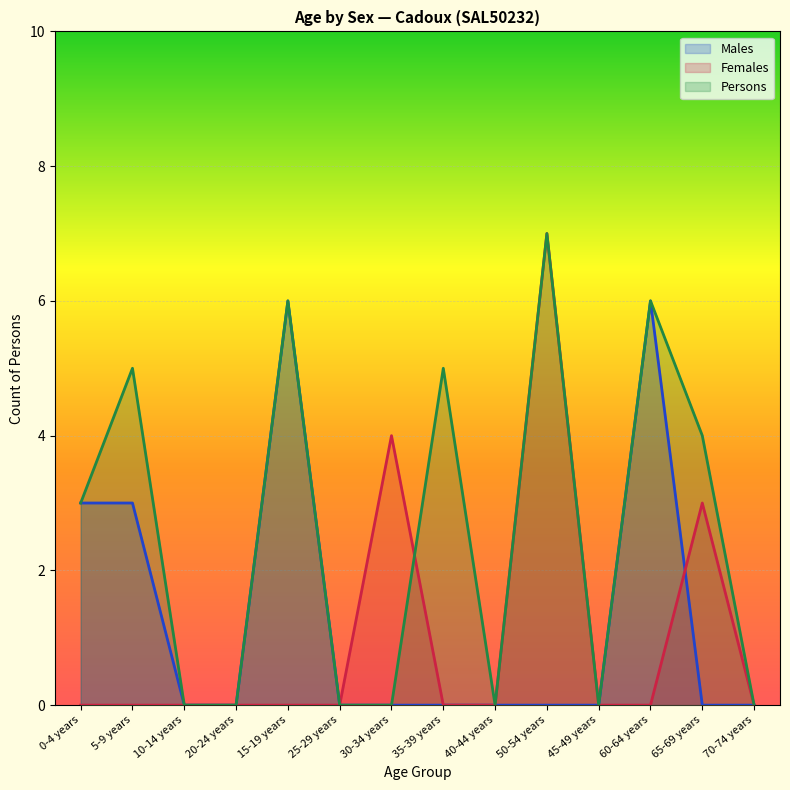

What is the label of the 2nd point from the left?

5-9 years